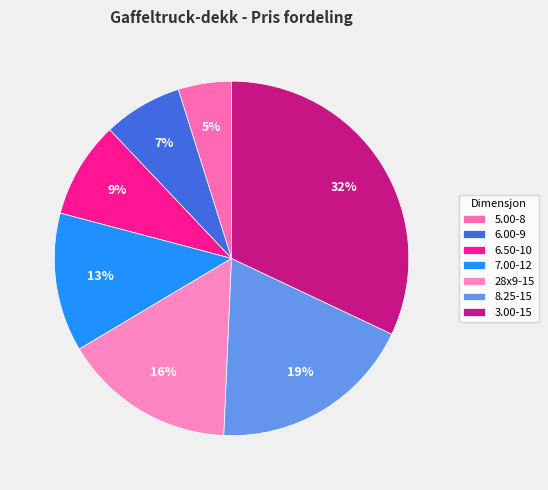

True or false: 7.00-12 accounts for 4% of the total.

False